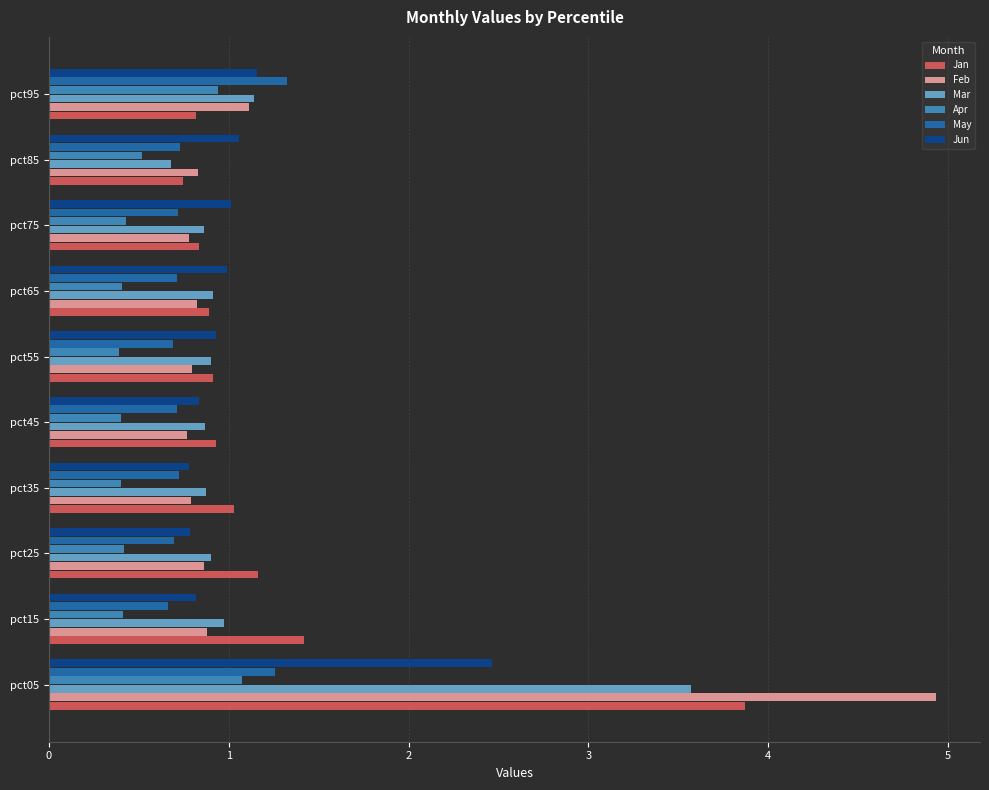

The May series shows 0.7 at pct65. True or false?

True